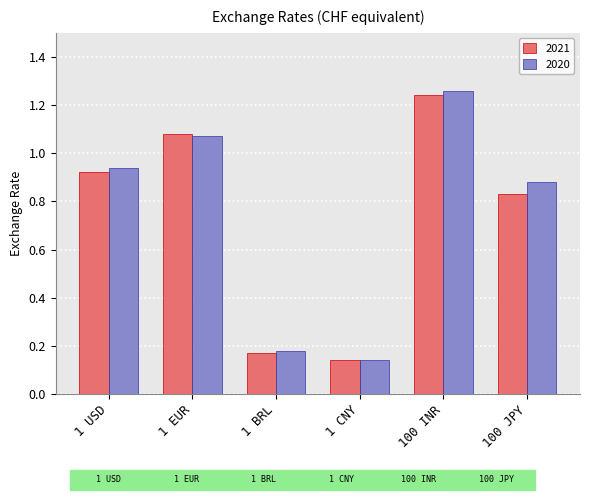

Which category has the highest value across all series?

100 INR